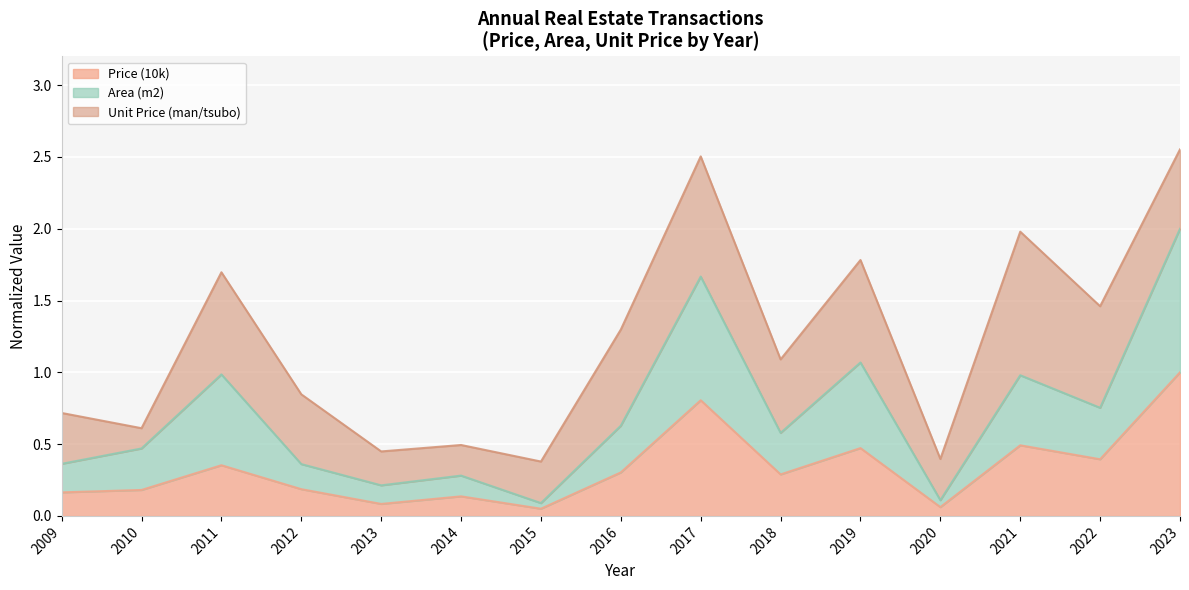

In Price (10k), how many points are lower than both neighbors (excluding endpoints)?

5